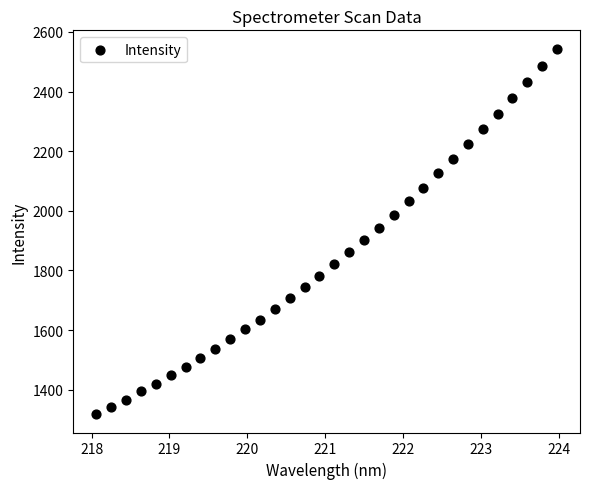

What is the range of Y values (max minus min)?

1225.6